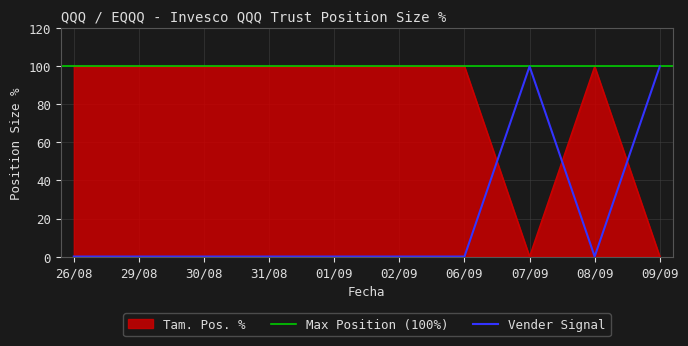

Rank the categories by value from highest to lowest.

26/08, 29/08, 30/08, 31/08, 01/09, 02/09, 06/09, 08/09, 07/09, 09/09